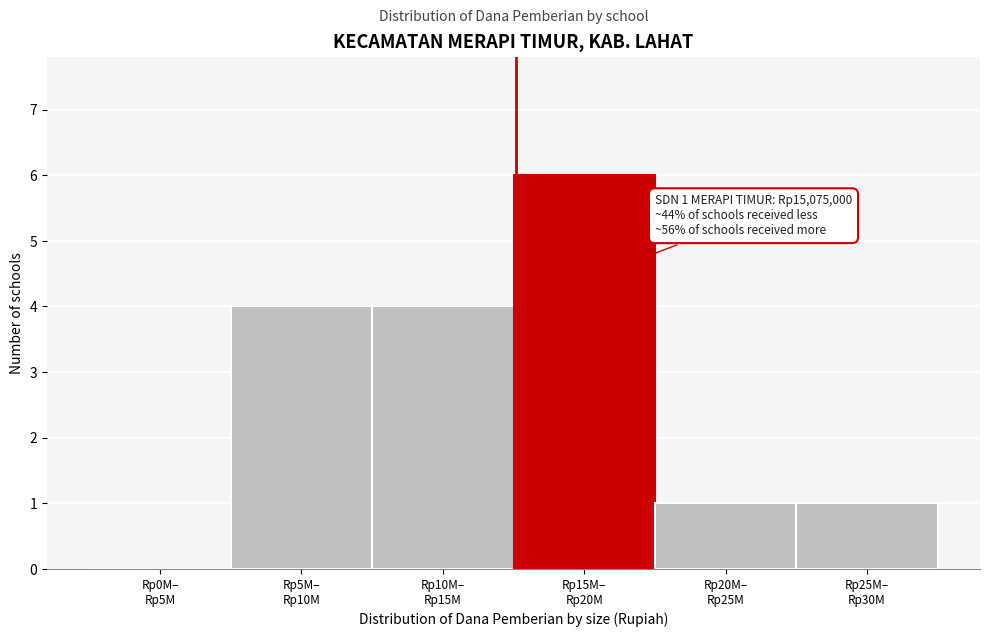

What is the maximum value shown in the chart?

6